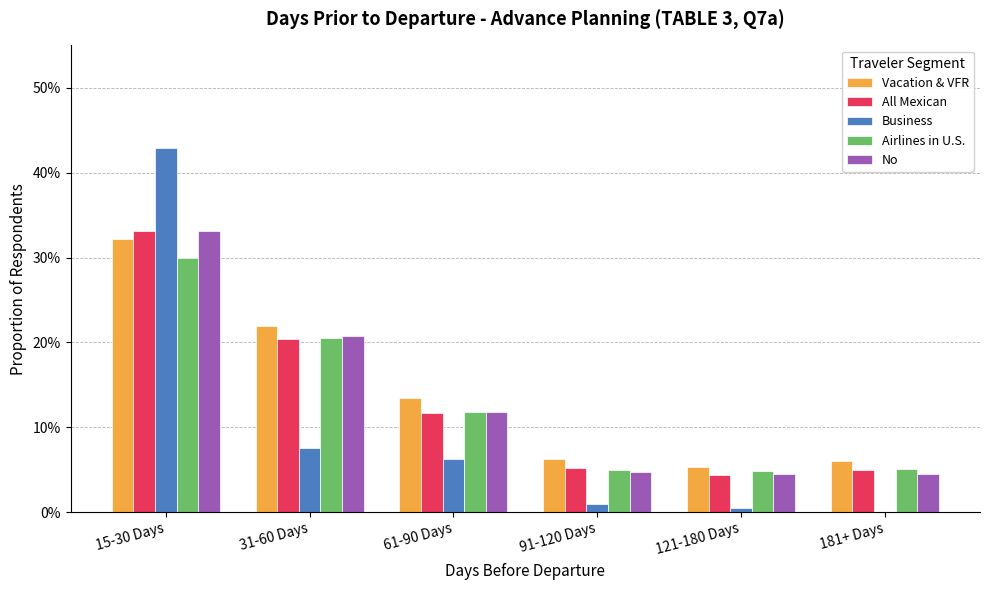

What are all the series names shown in the legend?

Vacation & VFR, All Mexican, Business, Airlines in U.S., No